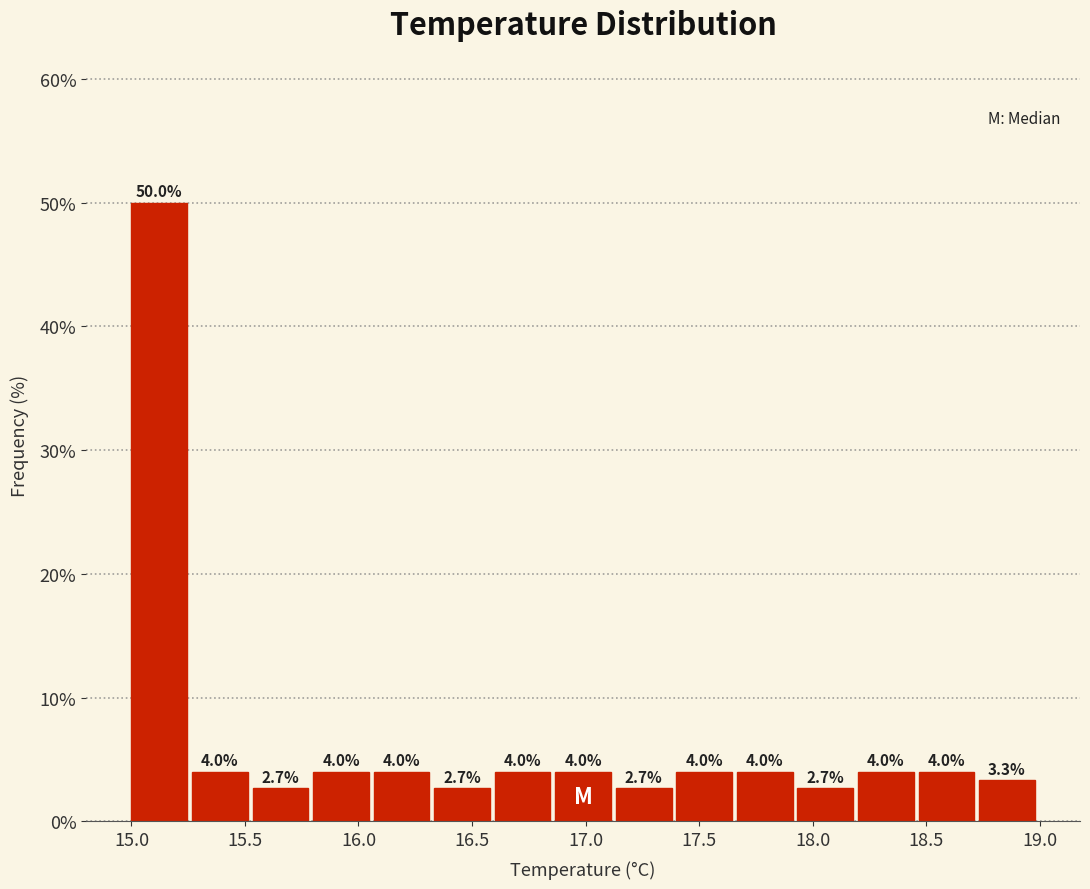

Which range on the x-axis has the tallest bar?

15.00 to 15.25